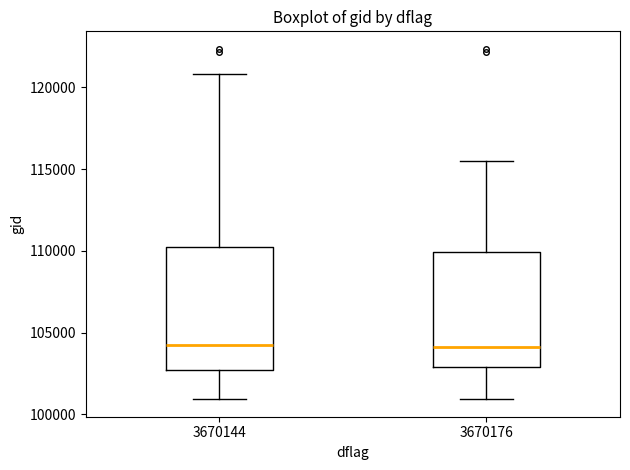

Where does the median line of the box at x = 3670144 sit on the y-axis? The values are not printed on the chart, so give them approximately, as read against the axis.

104000